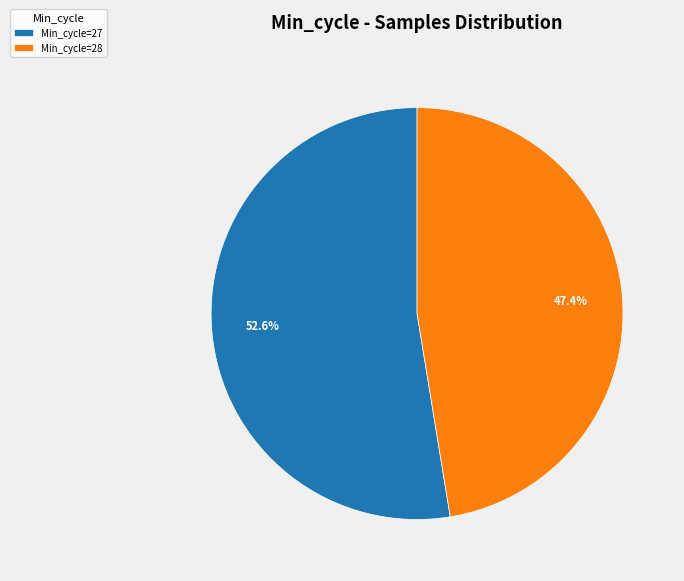

Between Min_cycle=28 and Min_cycle=27, which is larger?

Min_cycle=27